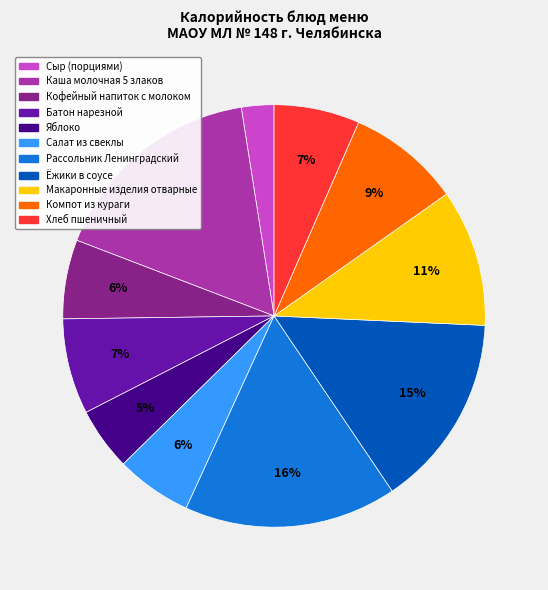

Combined, do Рассольник Ленинградский and Сыр (порциями) account for over 50%?

No